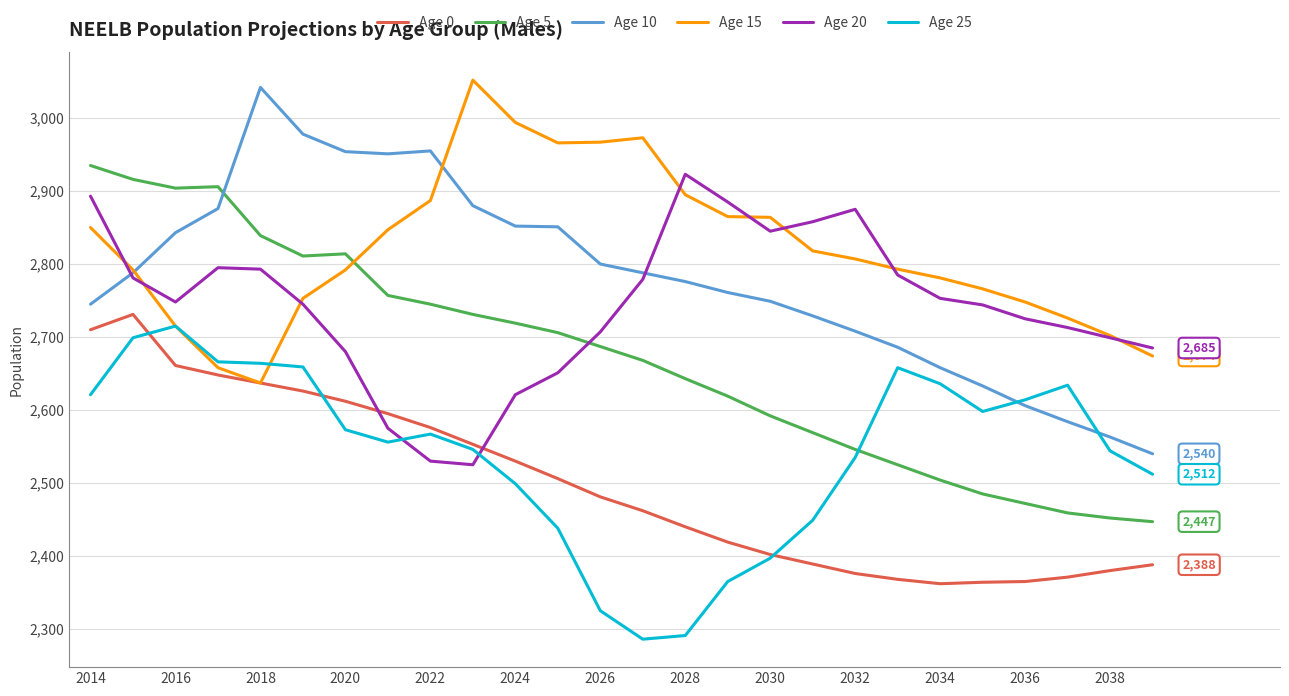

Which series has the largest range (max minus min)?

Age 10